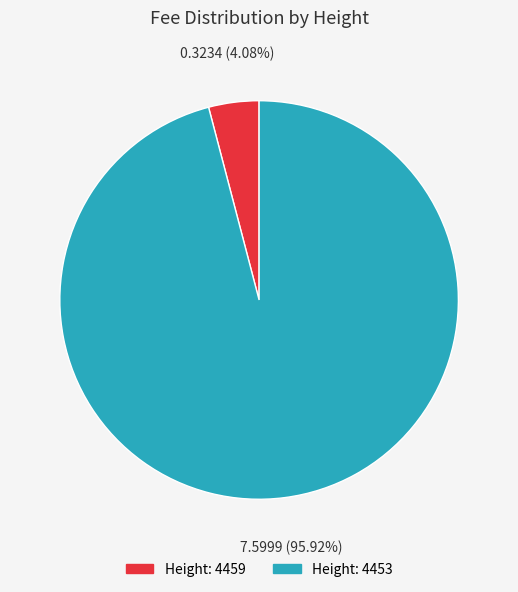

Is there a majority slice in this chart?

Yes